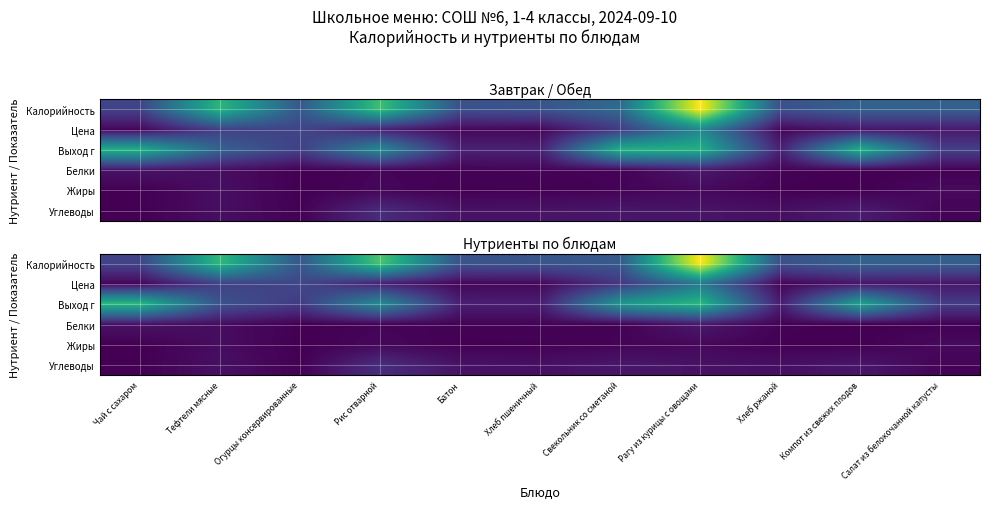

At which category is the sum across all series the highest?

Рагу из курицы с овощами